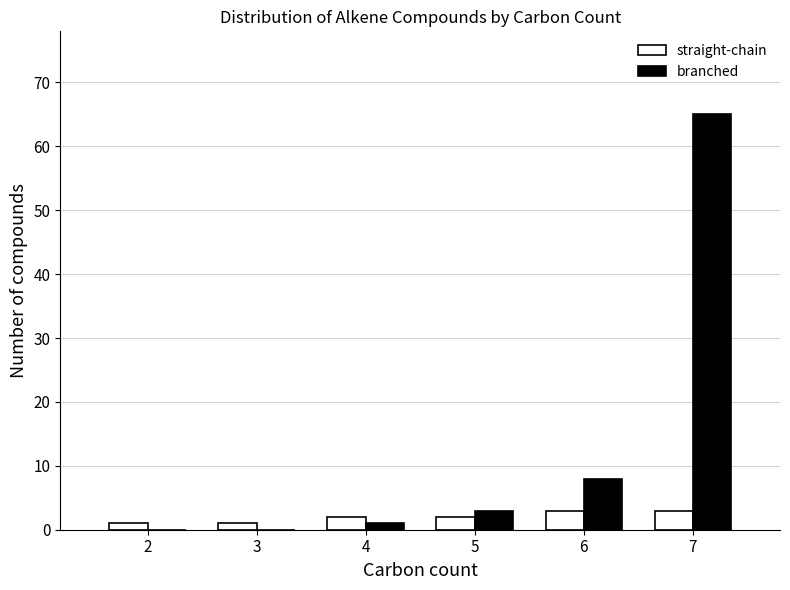

Reading left to right, transcribe this chart: for each range on the x-axis, give the height of each series' bar. The values are not printed on the chart, so give them approximately, as read against the axis.

1.5 to 2.5: straight-chain=1	branched=0
2.5 to 3.5: straight-chain=1	branched=0
3.5 to 4.5: straight-chain=2	branched=1
4.5 to 5.5: straight-chain=2	branched=3
5.5 to 6.5: straight-chain=3	branched=8
6.5 to 7.5: straight-chain=3	branched=65